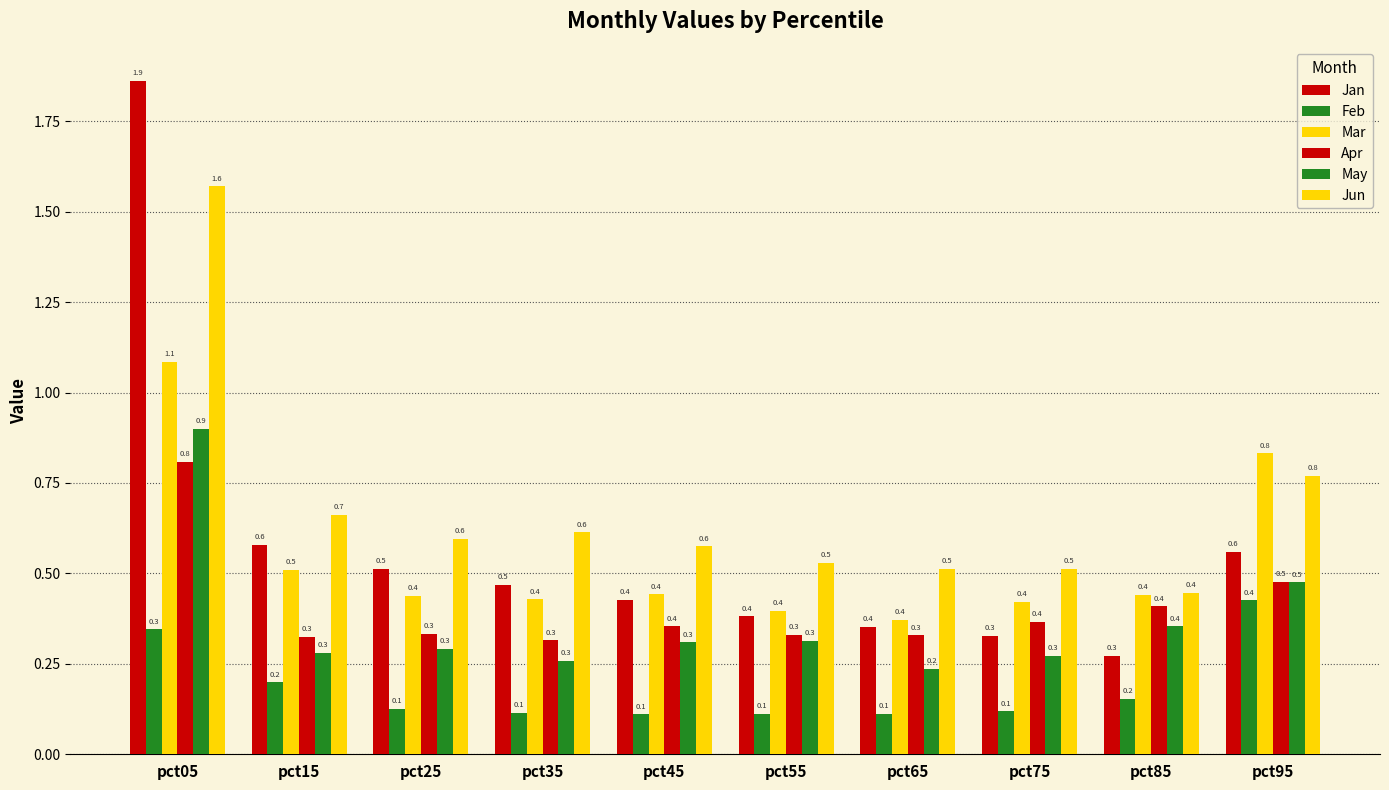

Is the value of Jun at pct15 greater than the value of Feb at pct75?

Yes